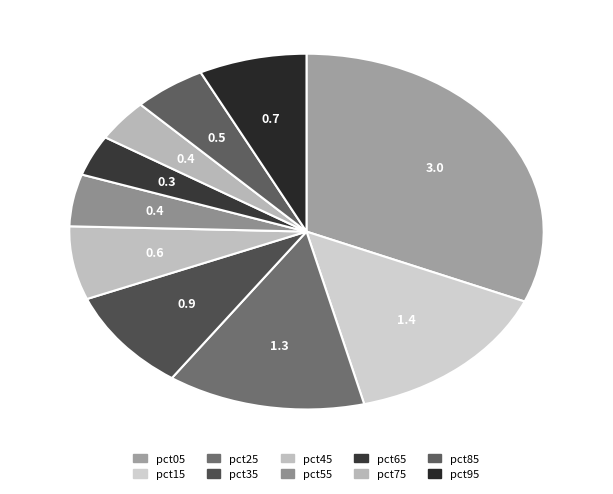

Which category has the smallest portion of the pie?

pct65